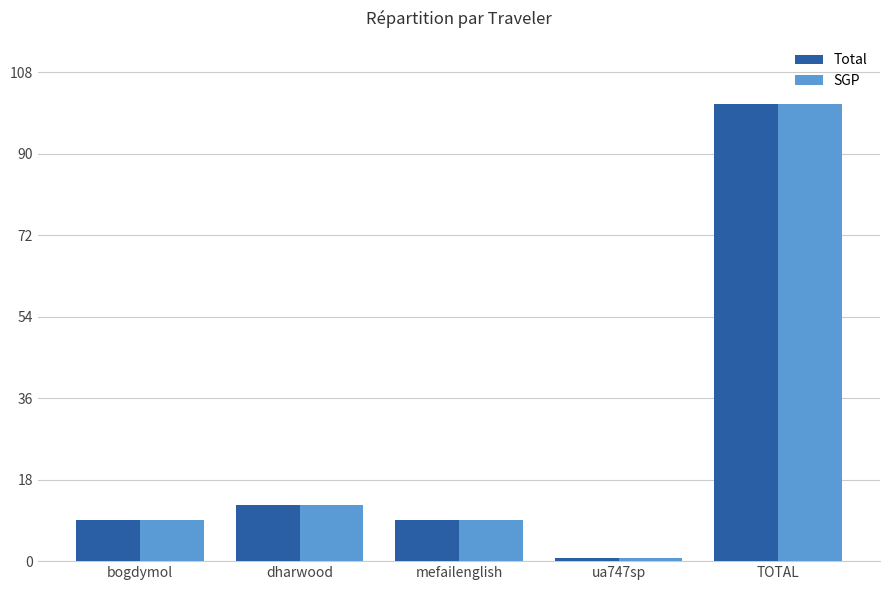

Reading left to right, transcribe all the data shown in this chart.

Total: bogdymol=9.1	dharwood=12.3	mefailenglish=9.1	ua747sp=0.8	TOTAL=101.0
SGP: bogdymol=9.1	dharwood=12.3	mefailenglish=9.1	ua747sp=0.8	TOTAL=101.0